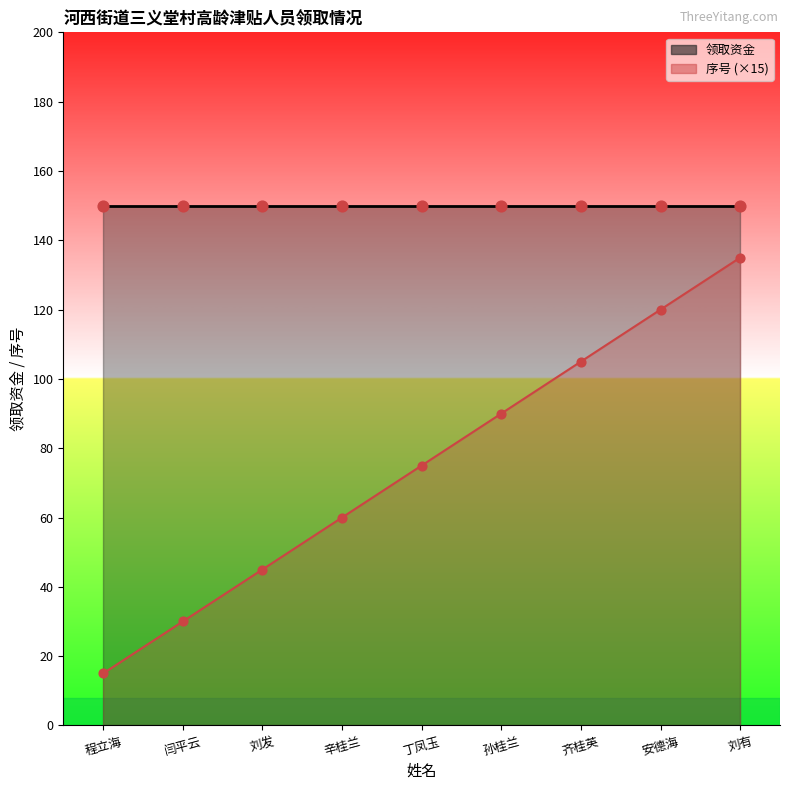

What is the change in value from 刘发 to 孙桂兰?

+45